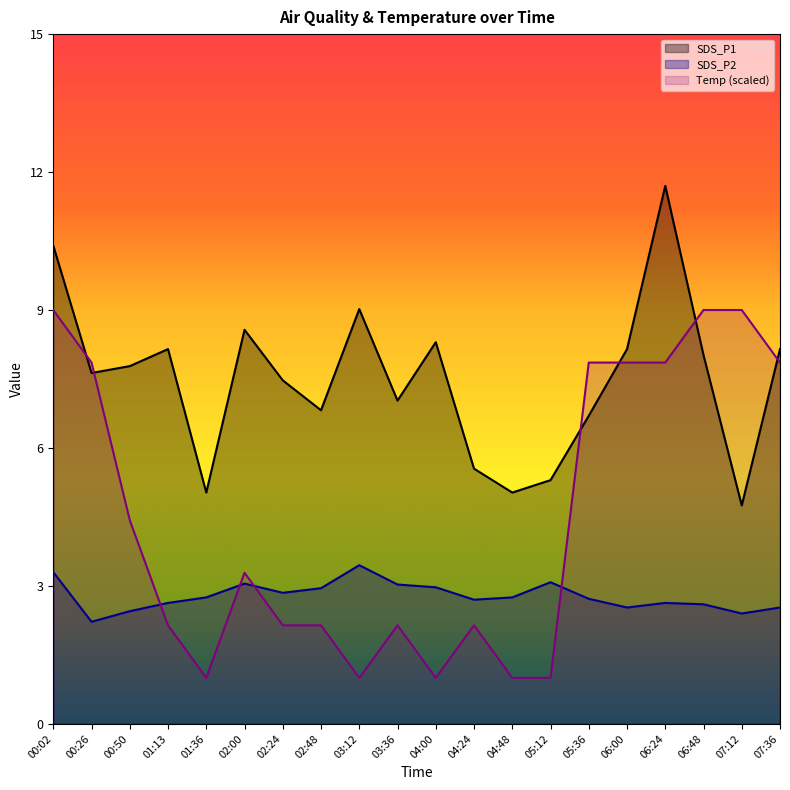

At how many categories does at least one series exceed 4?

20